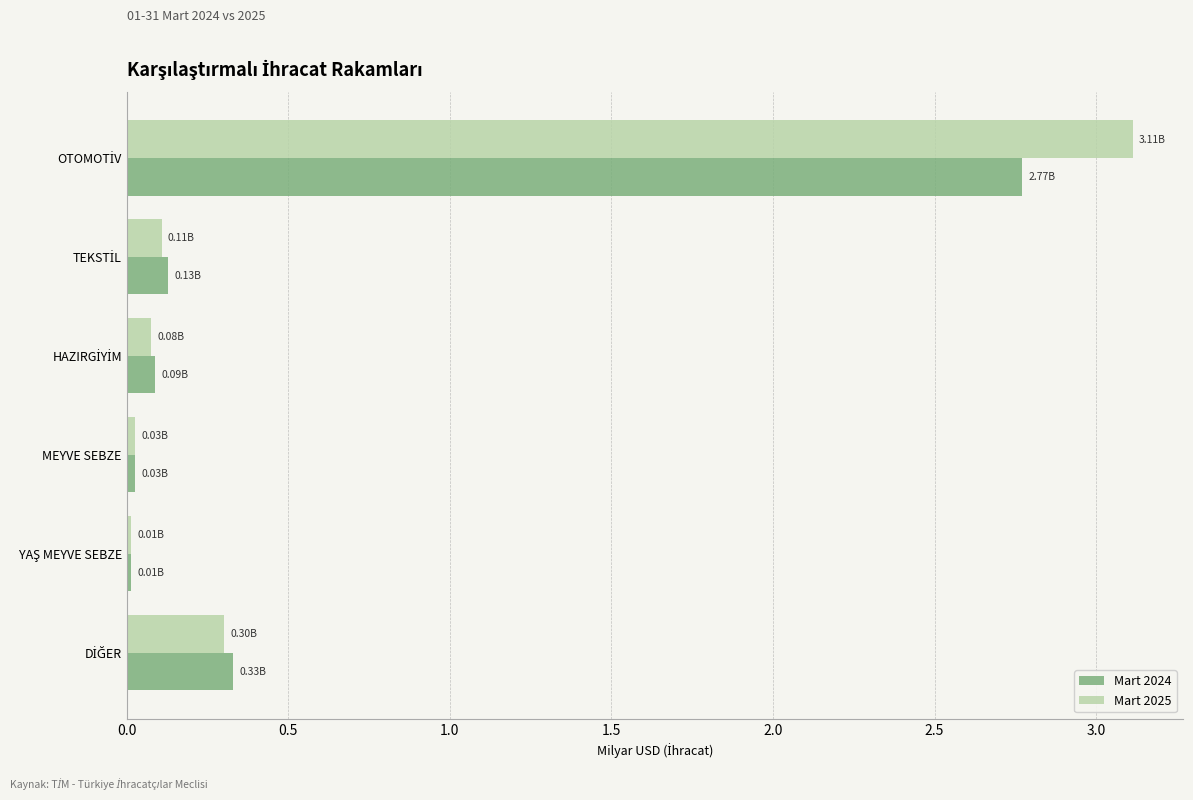

What is the difference between the second highest and second lowest values in the Mart 2024 series?

0.3